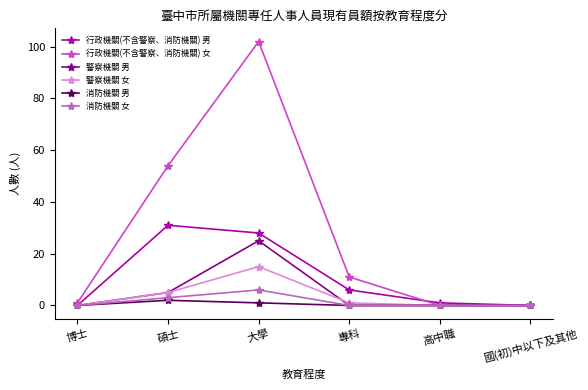

In 警察機關 男, how many points are higher than both neighbors (excluding endpoints)?

1